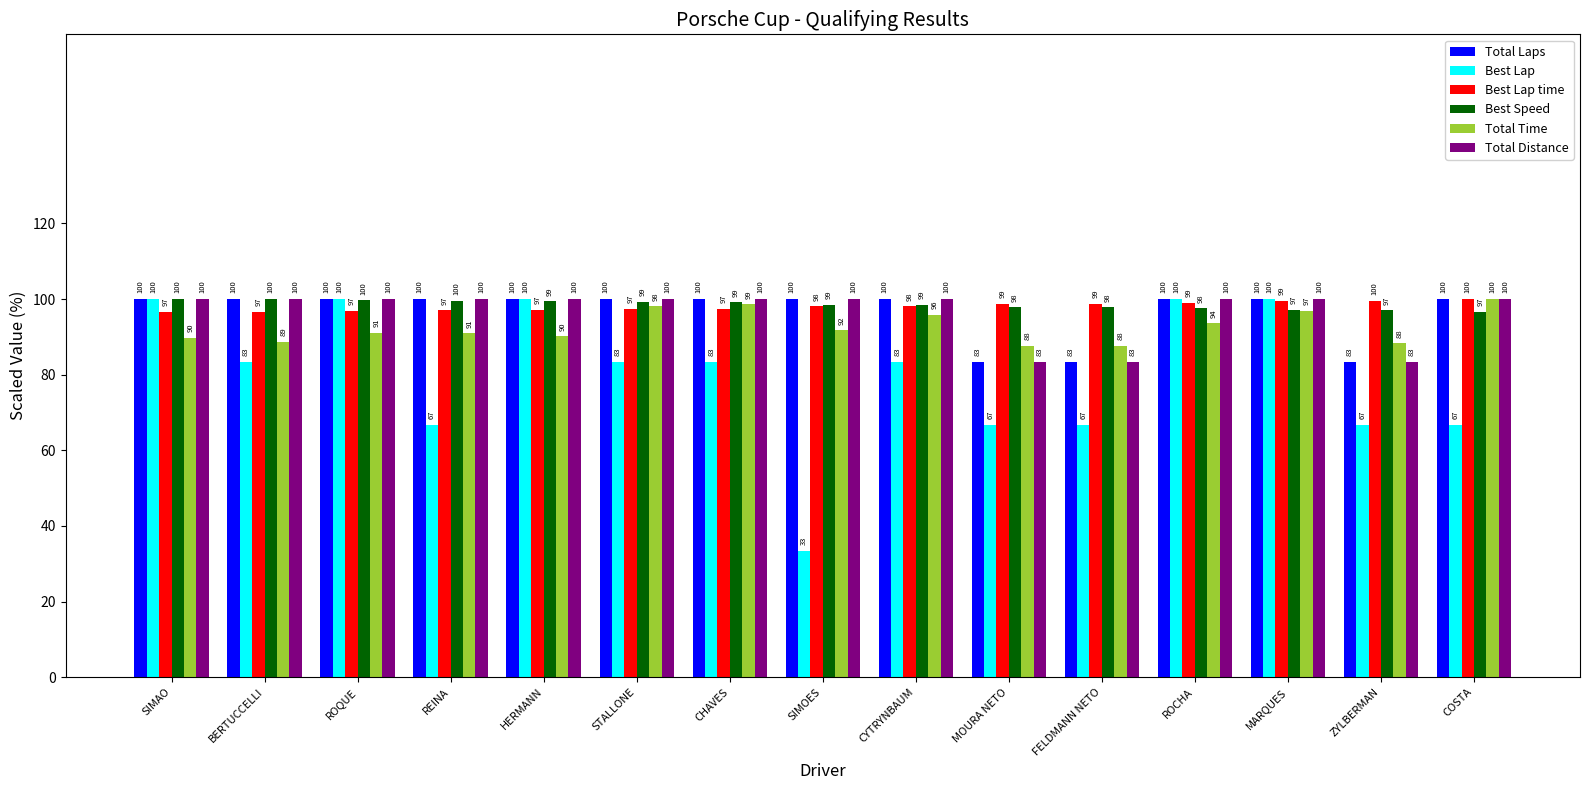

Which category has the highest value in the Total Time series?

COSTA